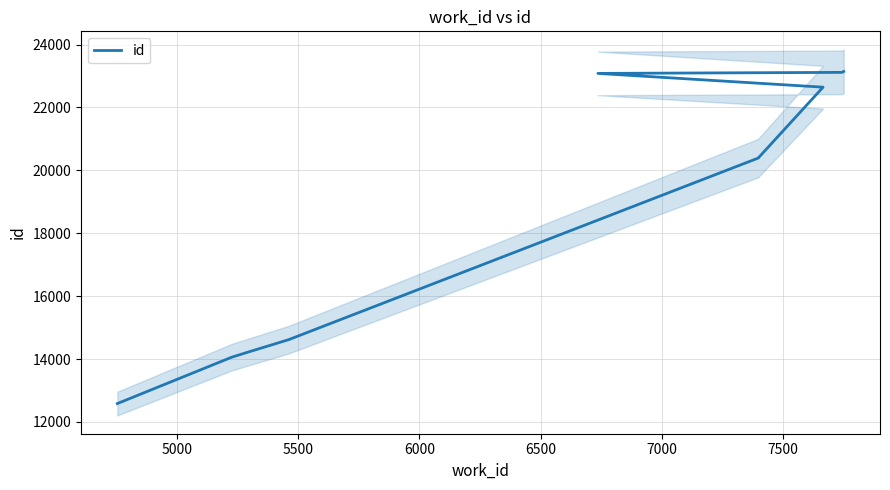

Reading left to right, extract all data points from this chart.

12584	14056	14218	14617	20396	20414	22646	23084	23117	23146